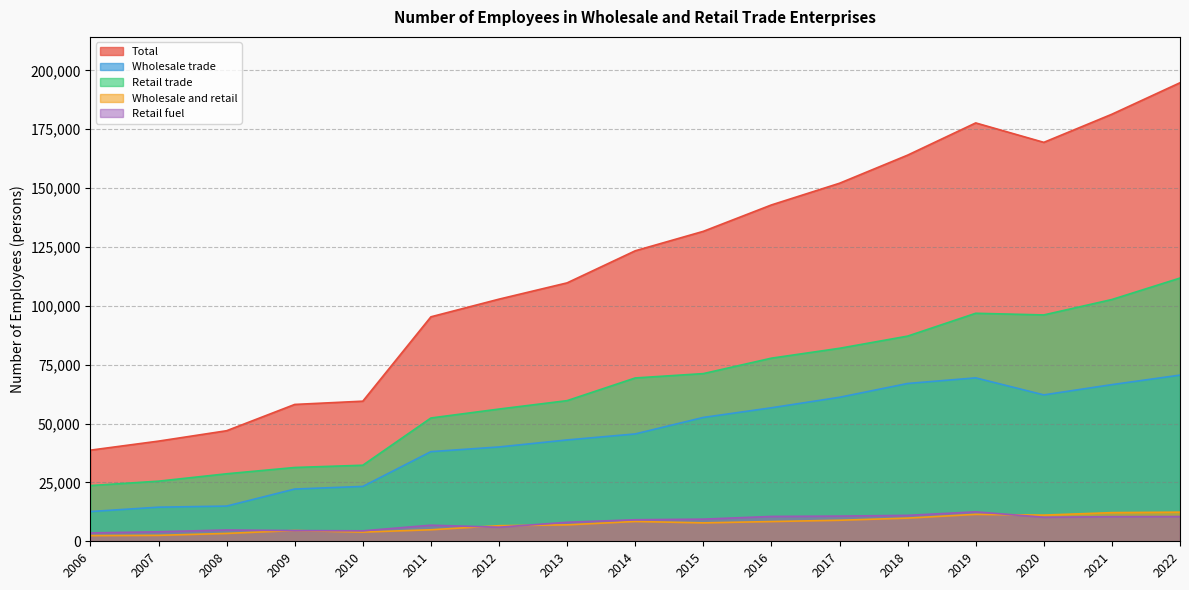

What is the difference between the highest and lowest values at 2016?

134453